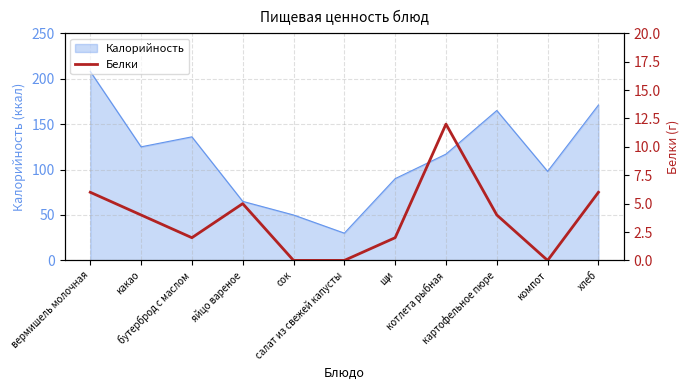

What is the difference between the second highest and second lowest values?

6